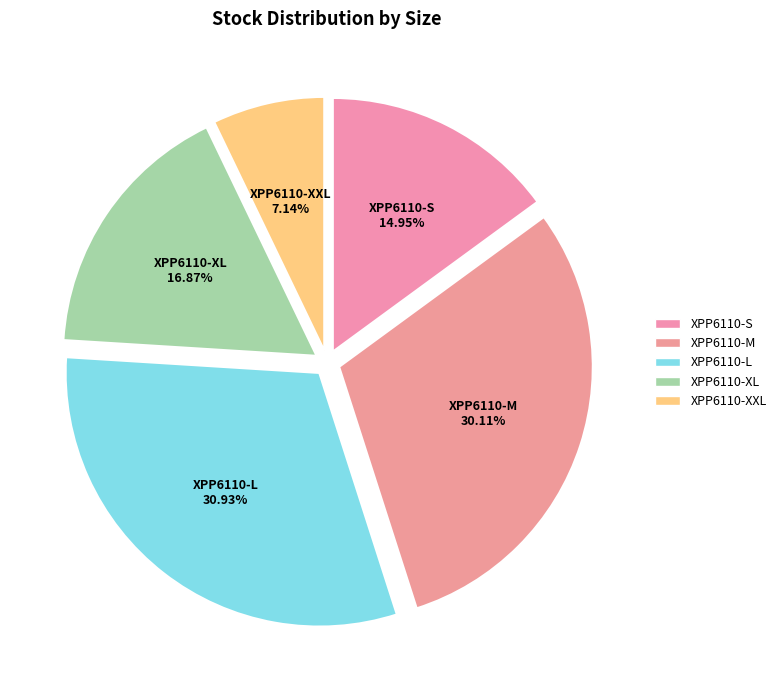

What percentage is the XPP6110-S slice, to the nearest percent?

15%